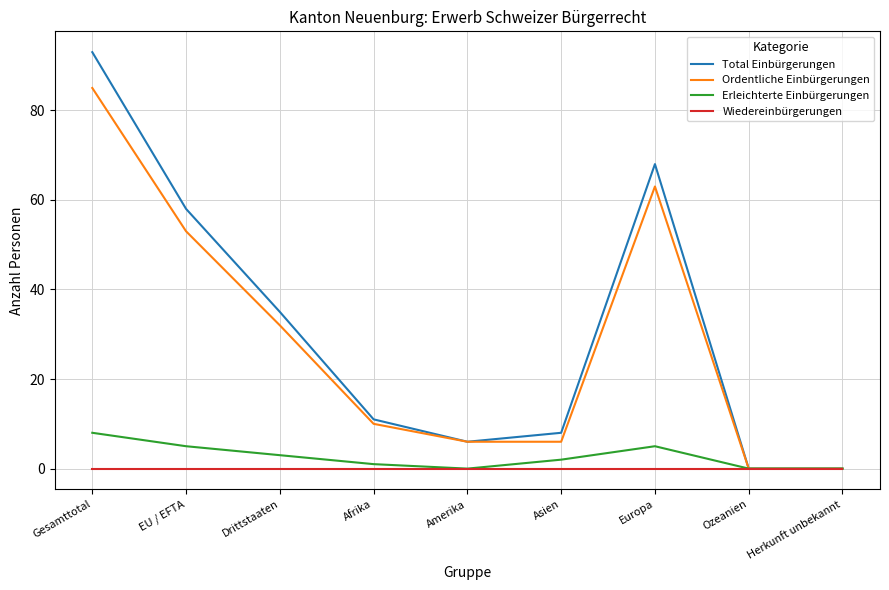

How many lines are shown in the chart?

4